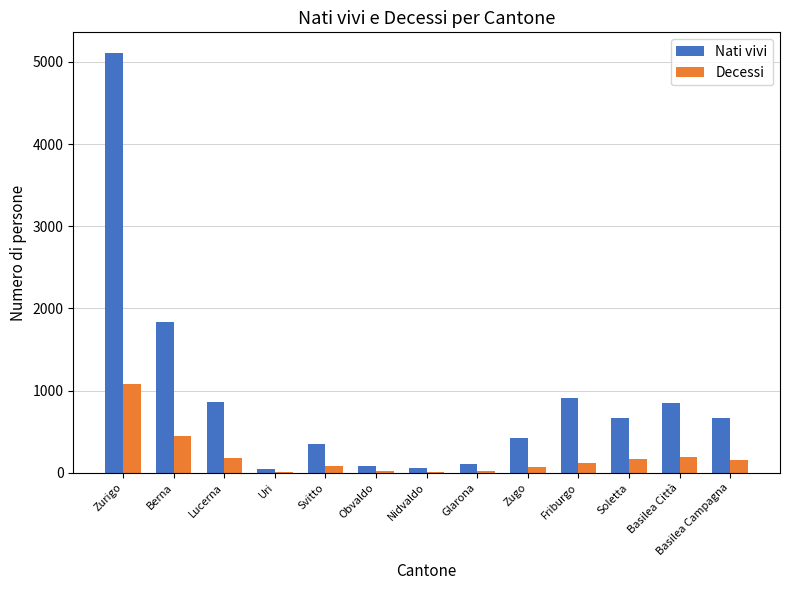

What is the sum of all Decessi values?

2572